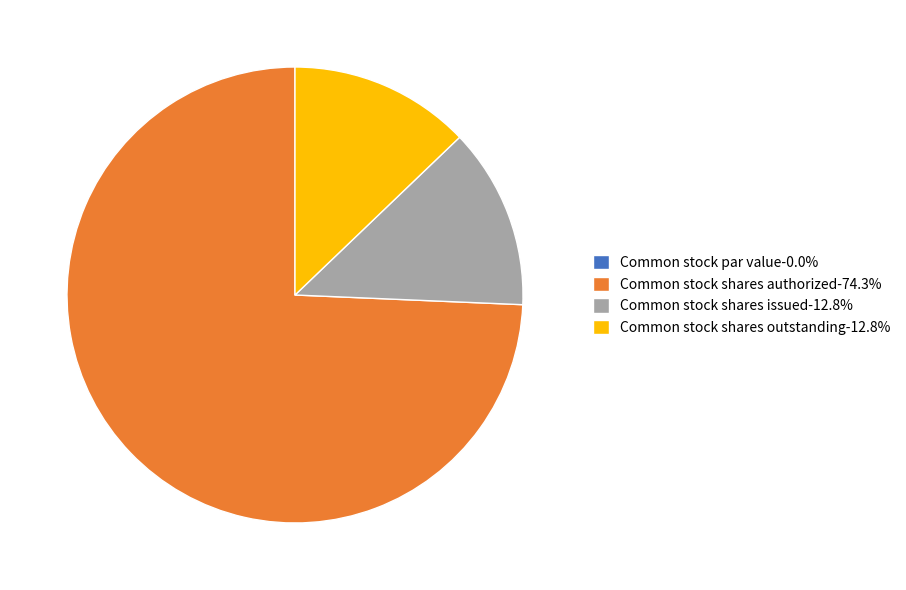

Does Common stock shares issued account for over 50% of the chart?

No